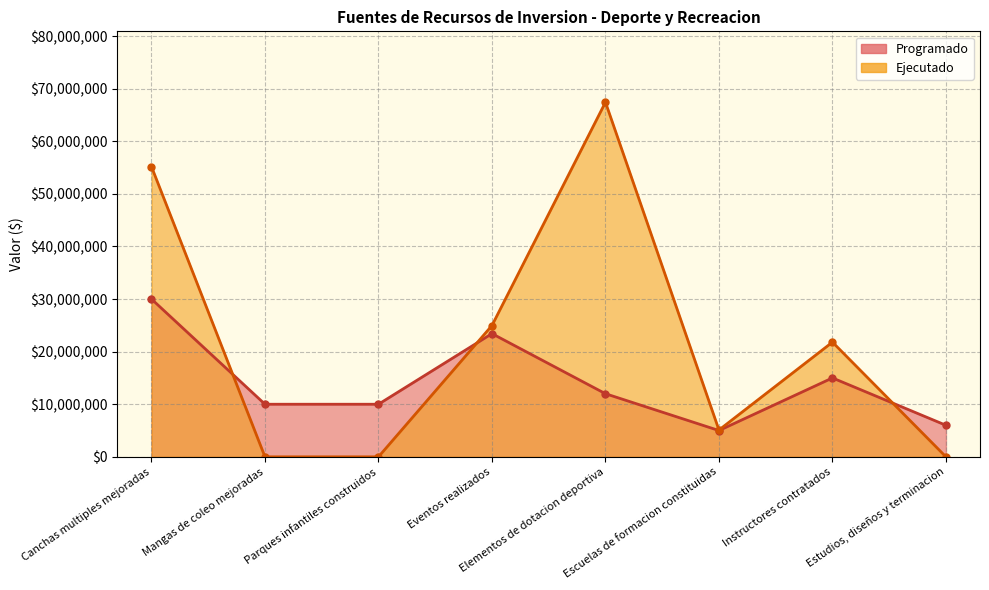

What is the label of the 3rd point from the right?

Escuelas de formacion constituidas